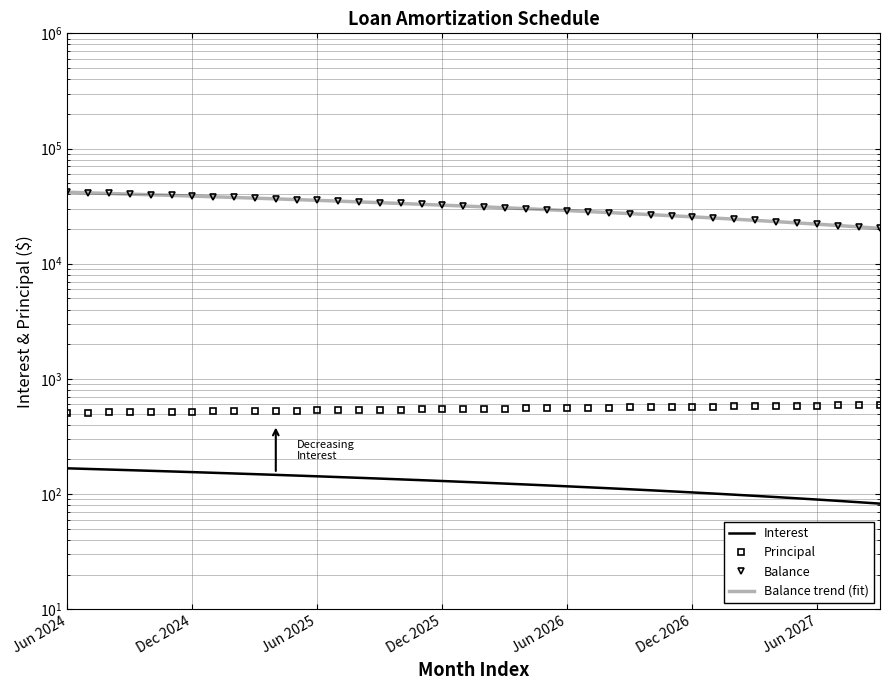

Count the number of categories in the chart.

40